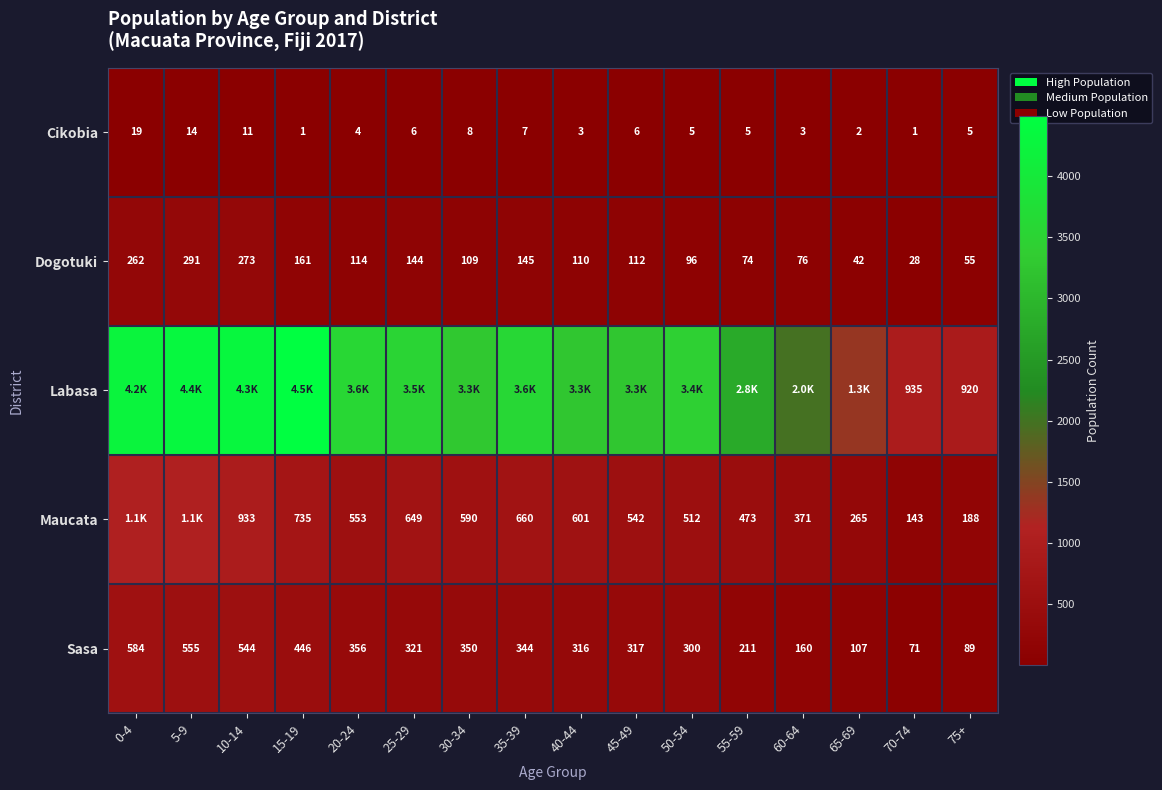

Which category has the highest value across all series?

15-19